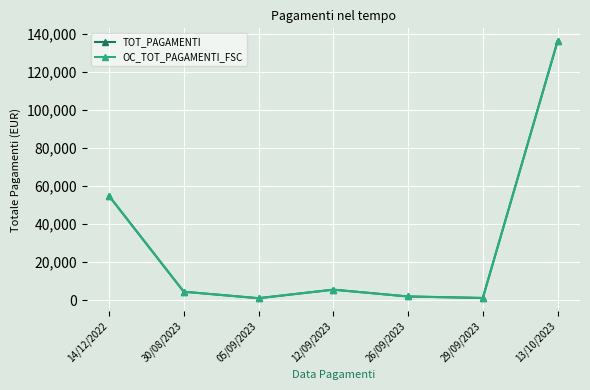

Is this an area chart (filled region under the line)?

No